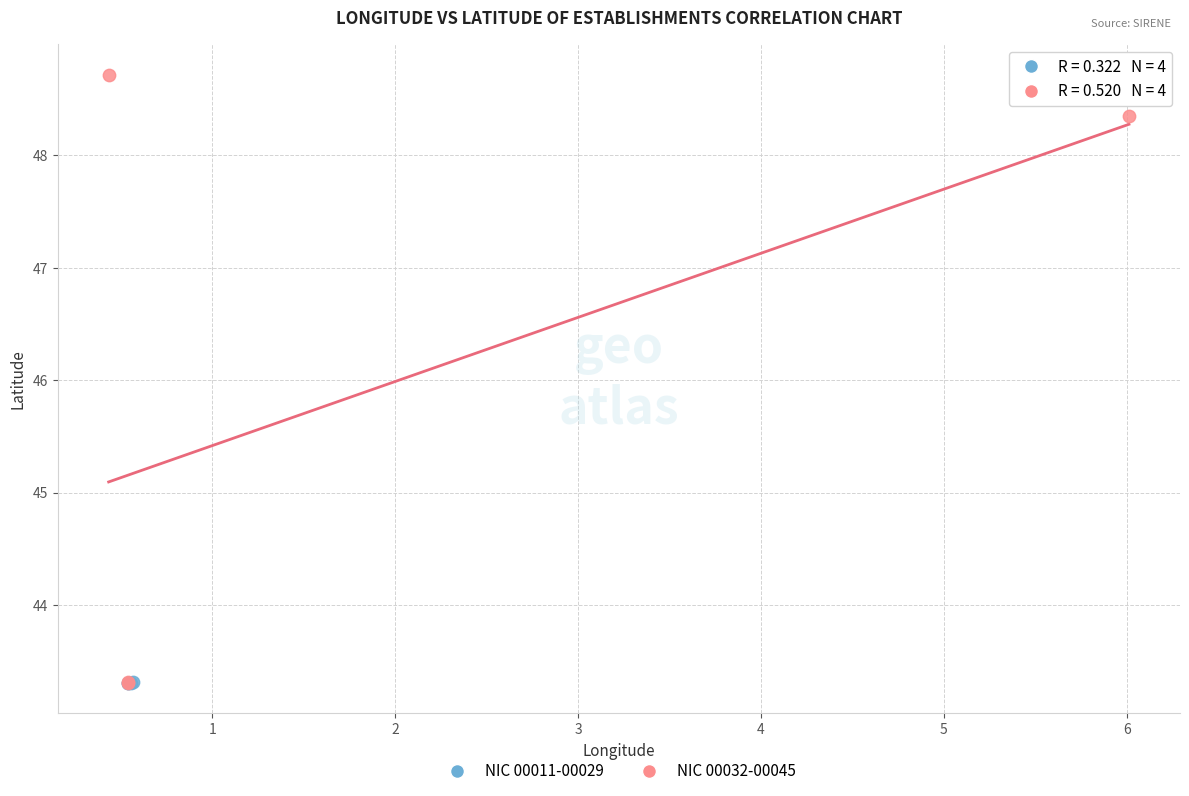

Which series contains the highest Y value?

NIC 00032-00045